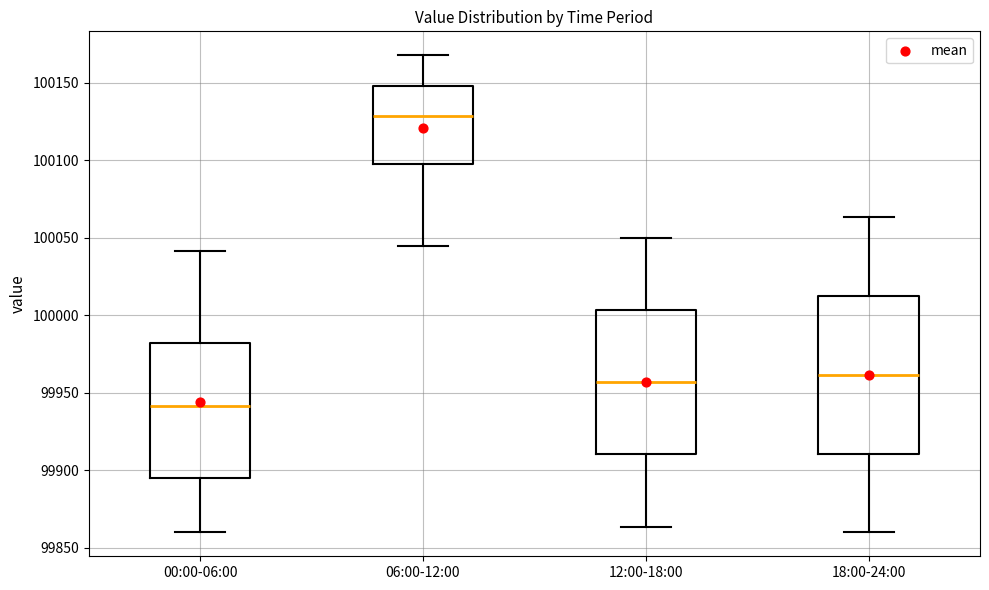

Comparing the boxes themselves (not the whiskers), which one is the tallest?

18:00-24:00